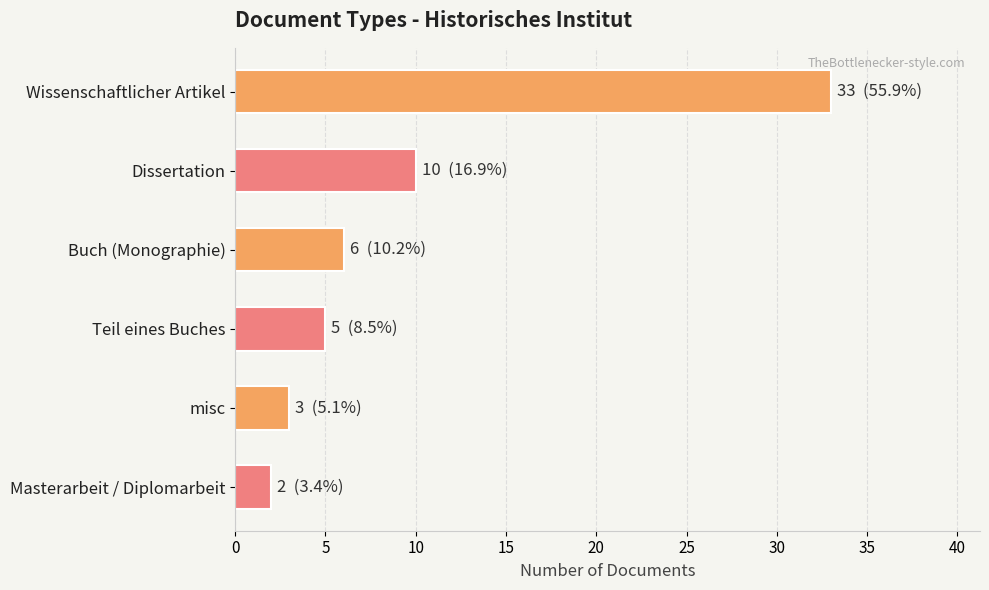

List the labels in order of value, largest first.

Wissenschaftlicher Artikel, Dissertation, Buch (Monographie), Teil eines Buches, misc, Masterarbeit / Diplomarbeit